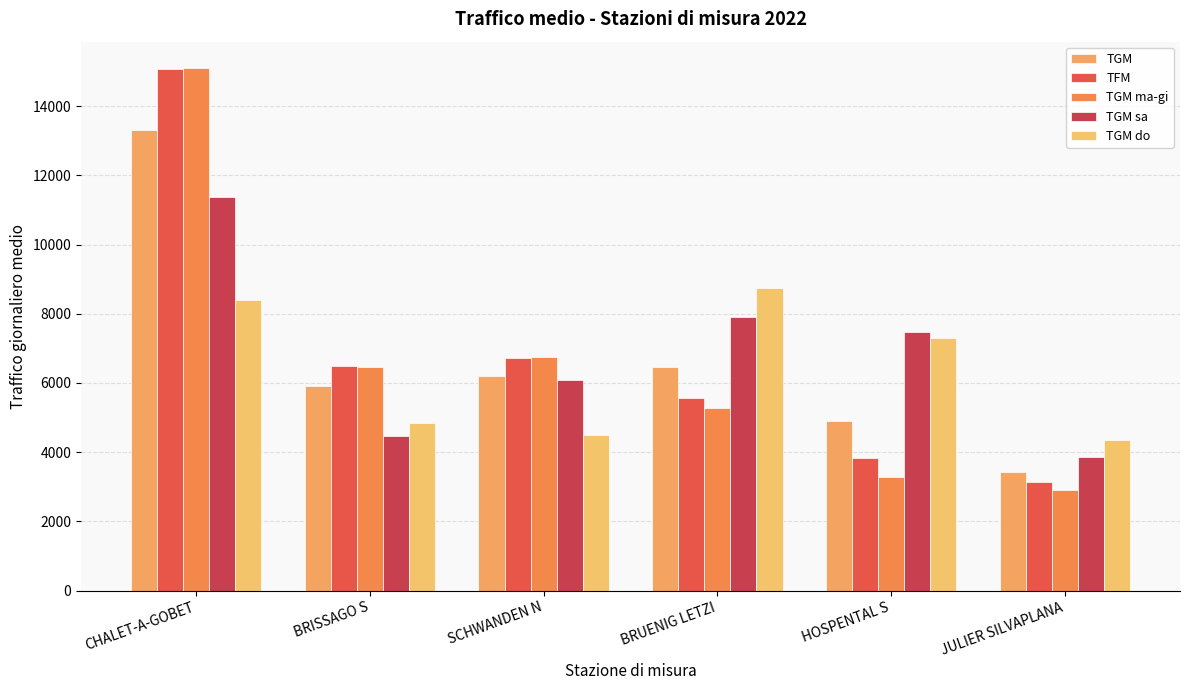

True or false: TGM do has a value of 14872.6 at CHALET-A-GOBET.

False